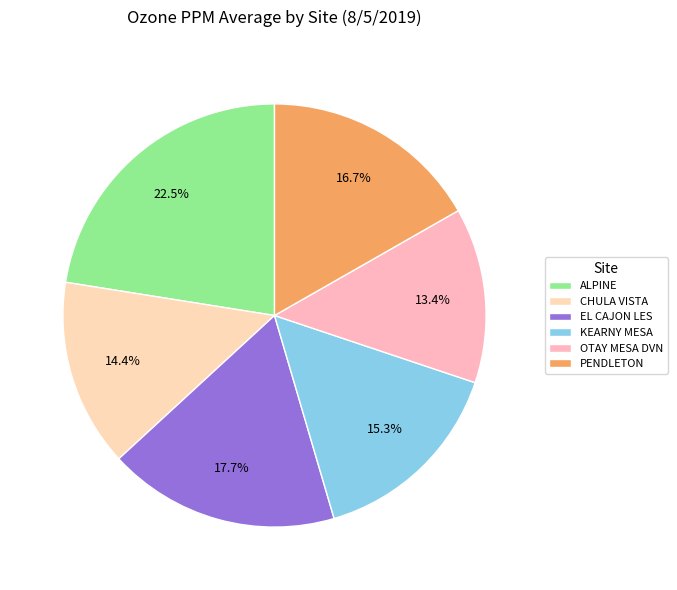

Rank the categories by value from lowest to highest.

OTAY MESA DVN, CHULA VISTA, KEARNY MESA, PENDLETON, EL CAJON LES, ALPINE